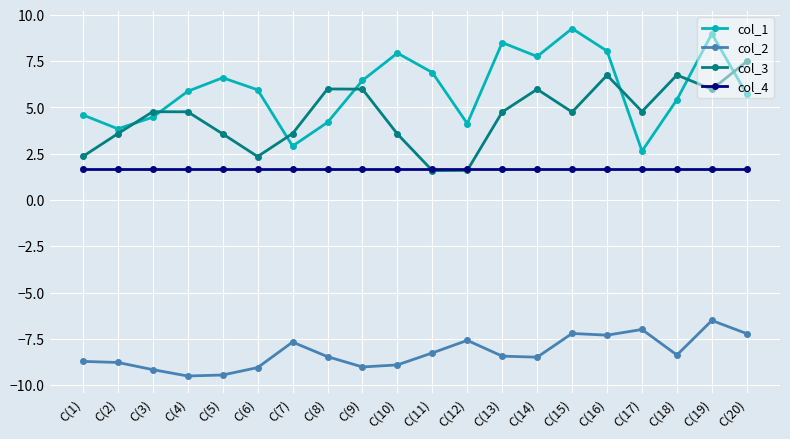

What is the sum of the col_4 values at C(19) and C(20)?

3.4